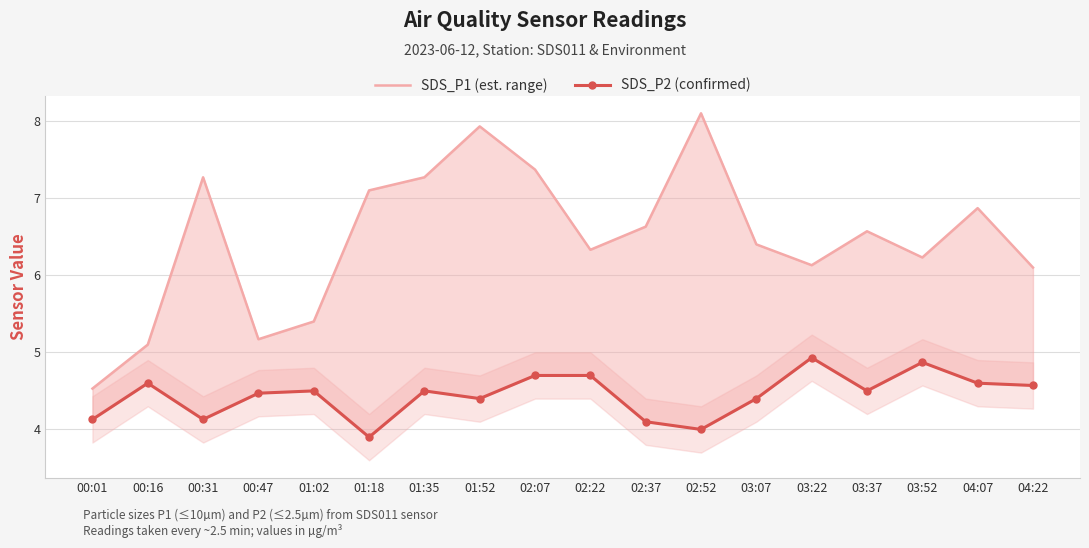

Which label corresponds to the largest value in the chart?

02:52